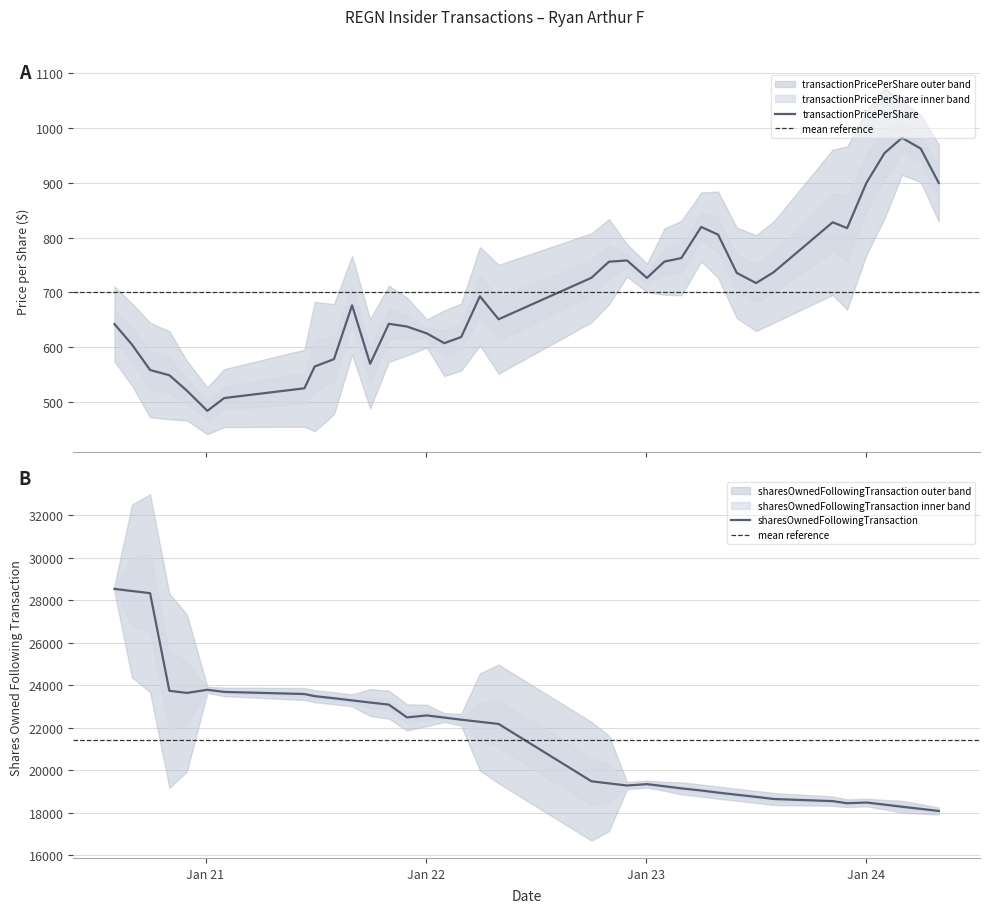

What is the lowest value of the transactionPricePerShare series?

483.6